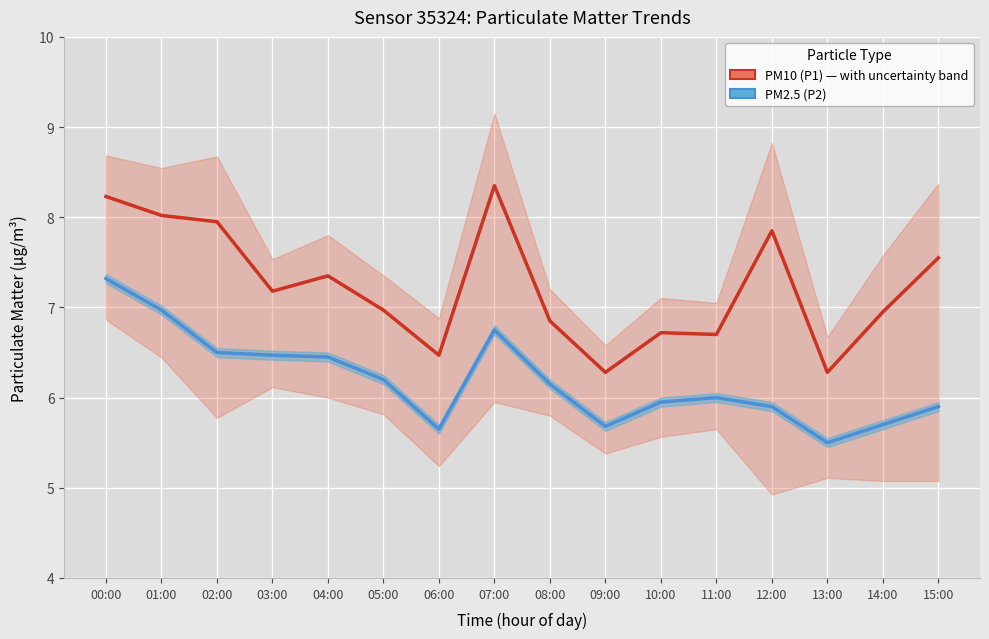

What is the sum of the PM2.5 (P2) values at 08:00 and 12:00?

12.1